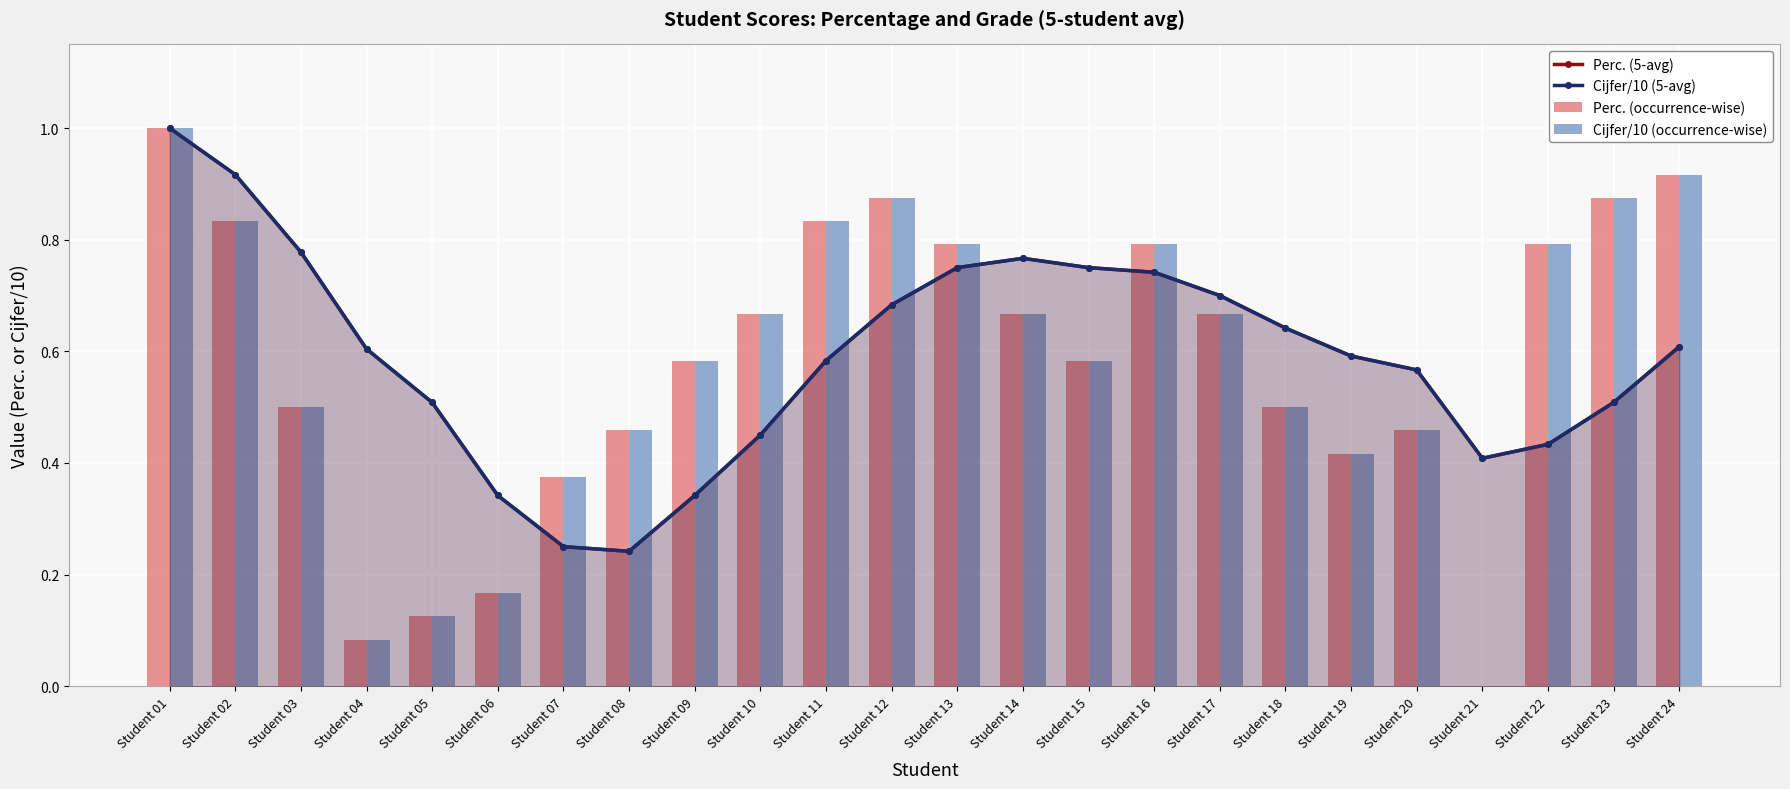

Between Student 02 and Student 24, which series saw the biggest shift?

Perc. (5-avg)